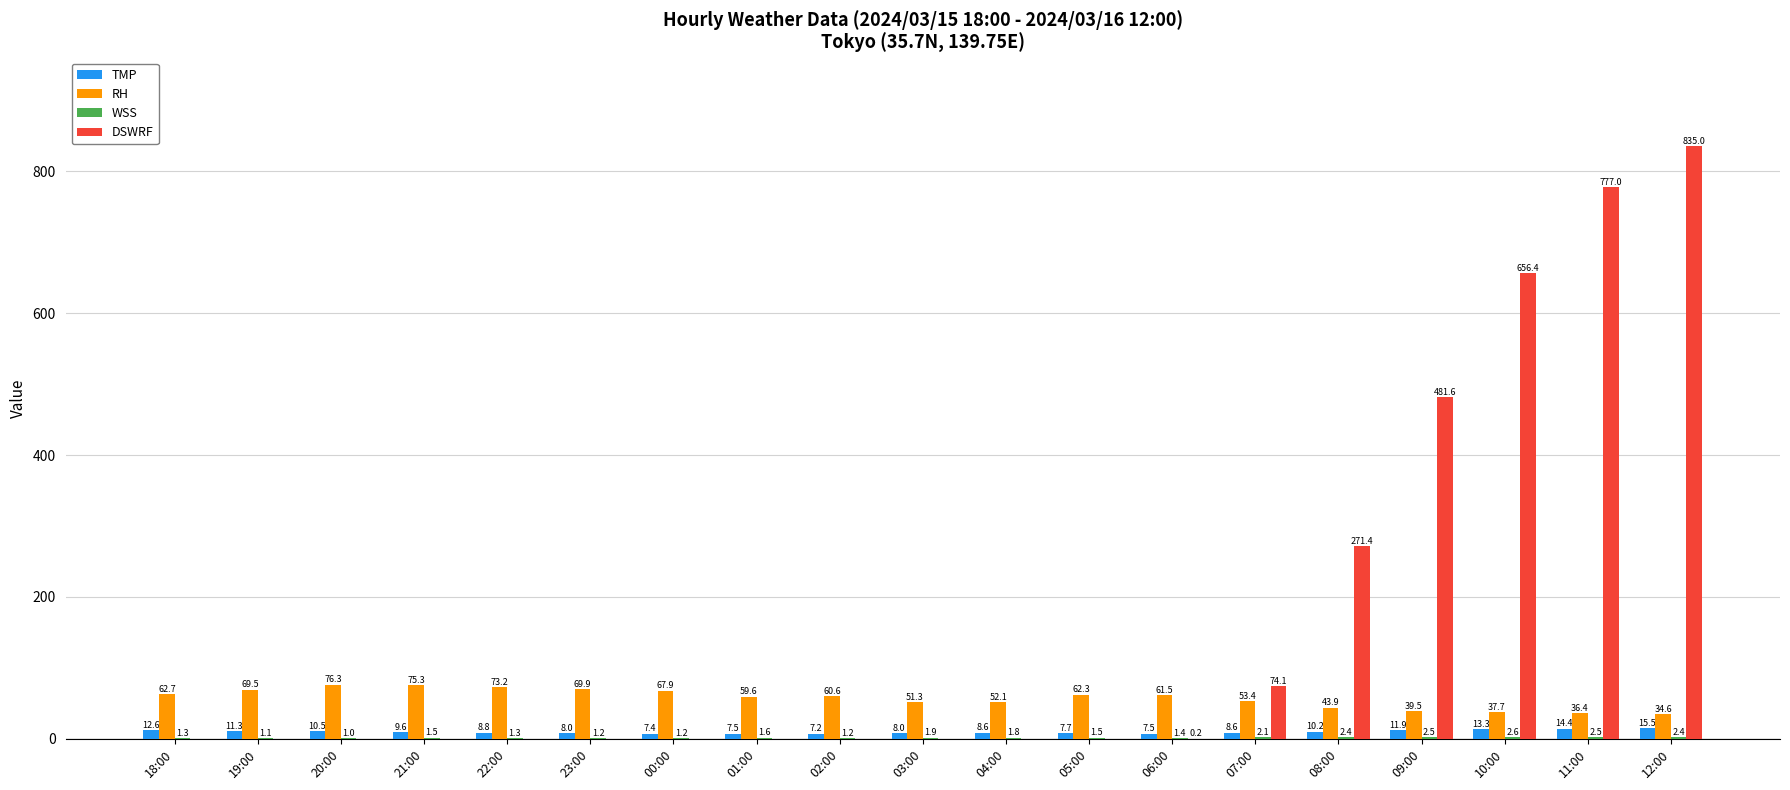

Where is RH nearest to the value 55?

07:00